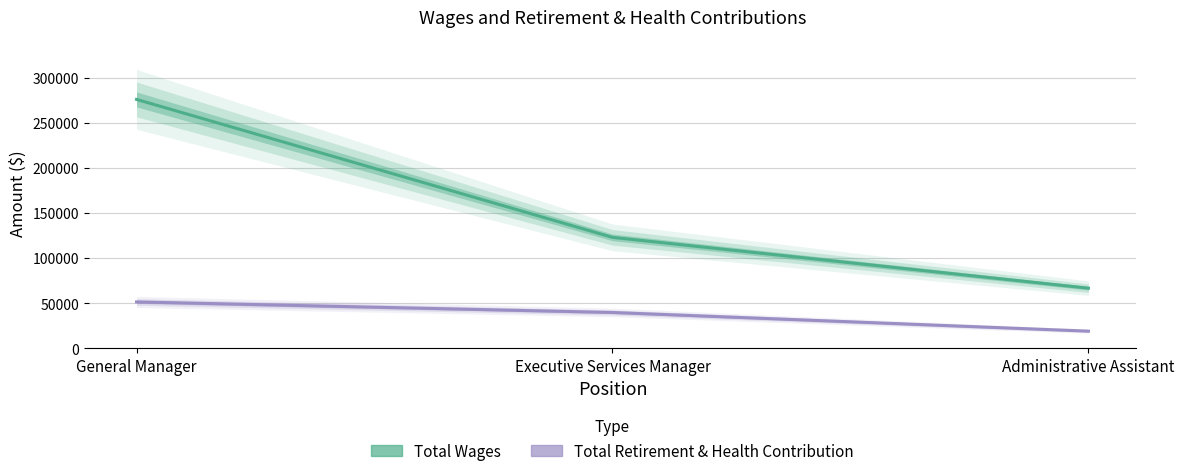

How many data points in Total Retirement & Health Contribution are less than 39903?

1